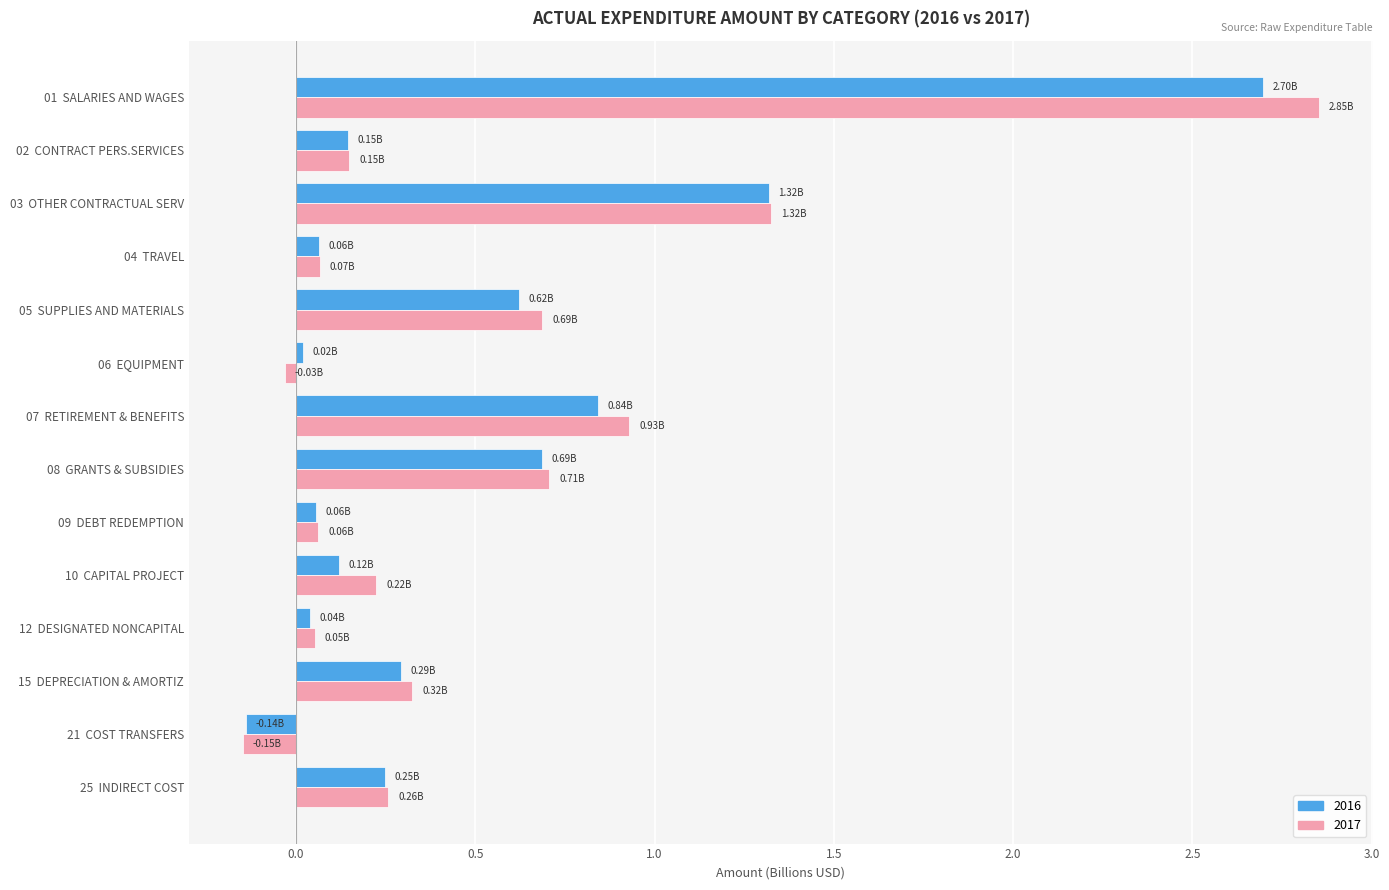

Rank the series by their average value, from lowest to highest.

2016, 2017